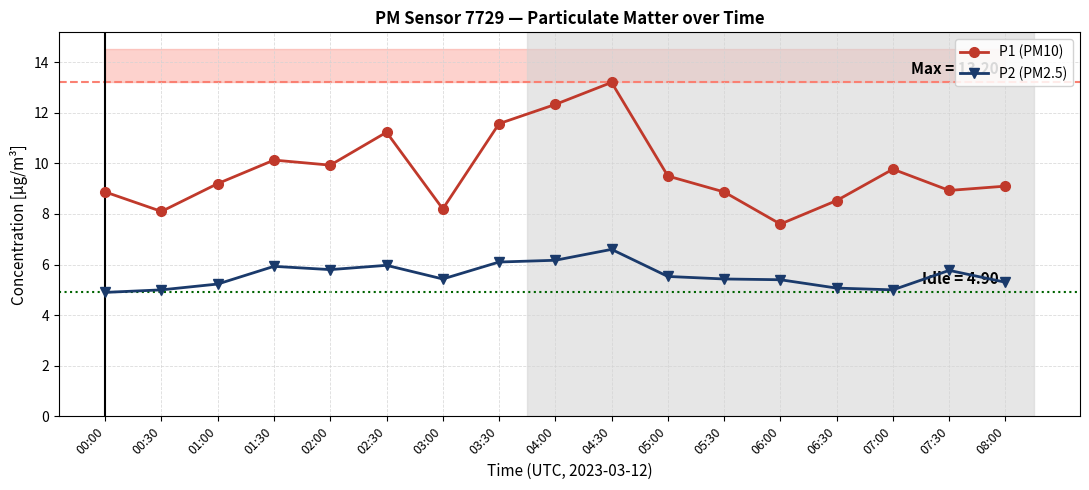

At which label does P2 (PM2.5) reach its peak?

04:30